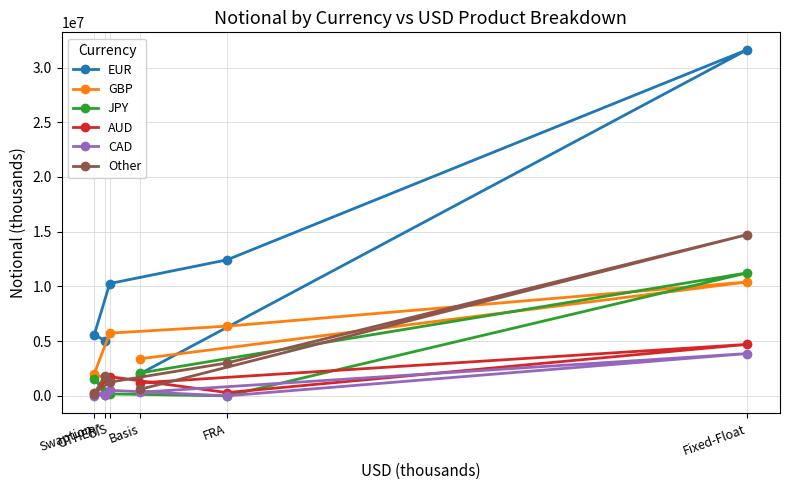

What position from the left is FRA?

5